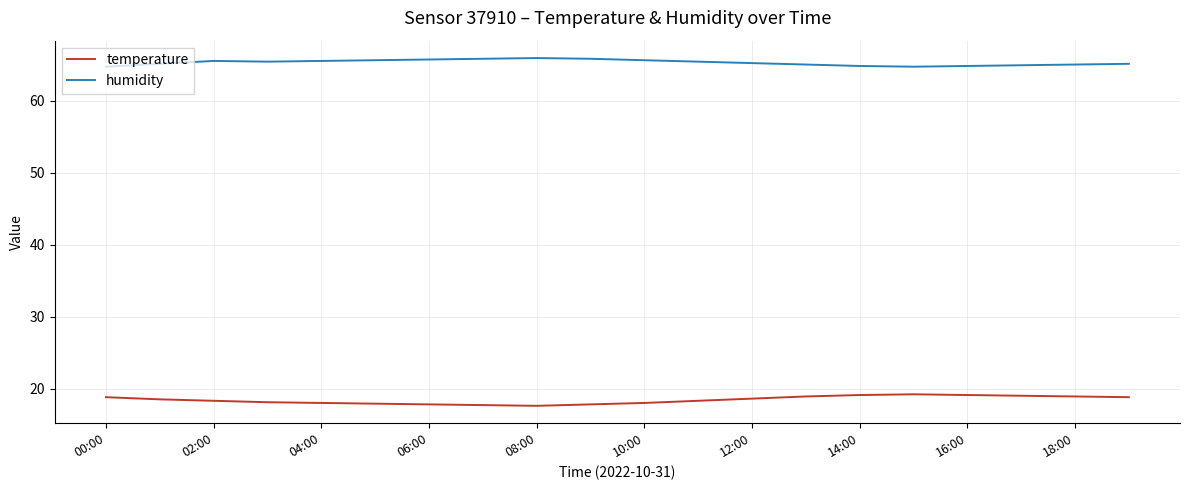

True or false: temperature and humidity intersect in this chart.

False